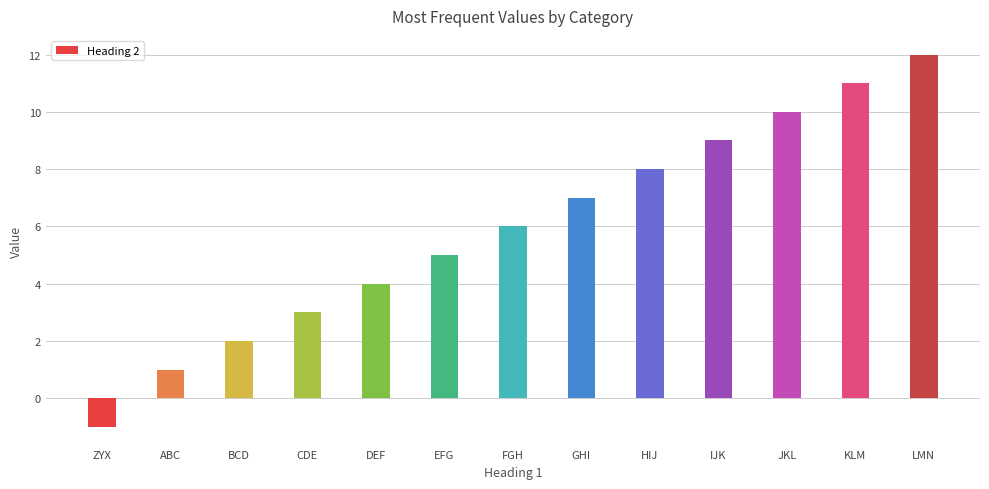

What is the label of the 8th bar from the left?

GHI